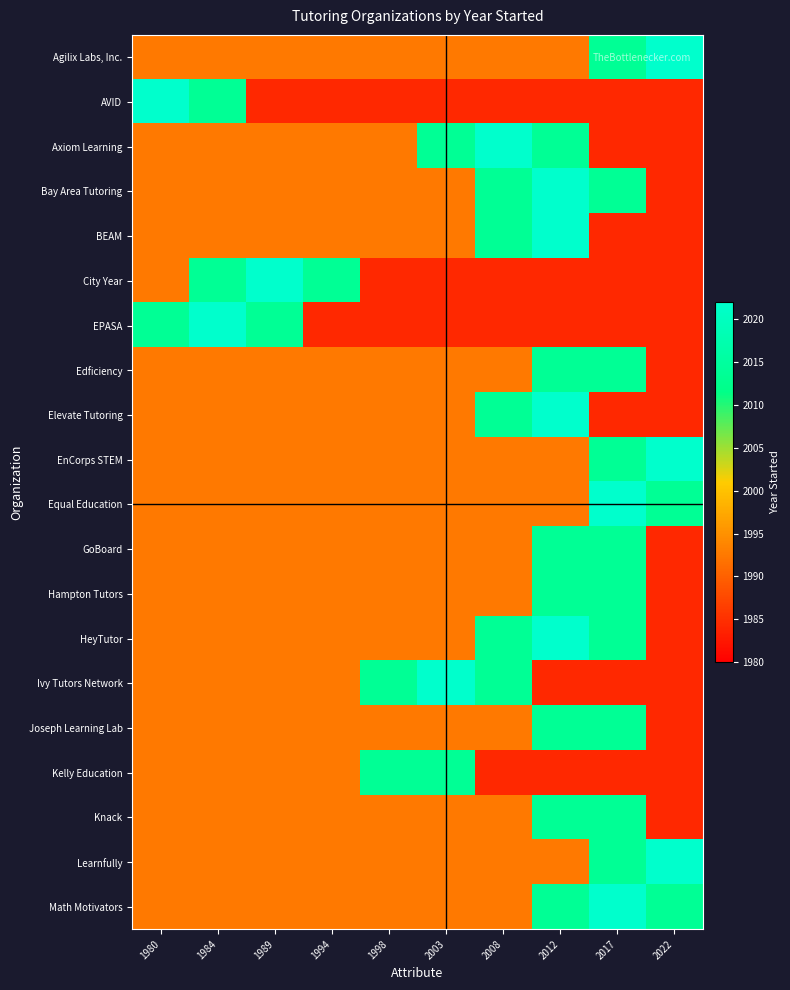

At which category is the sum across all series the highest?

2012